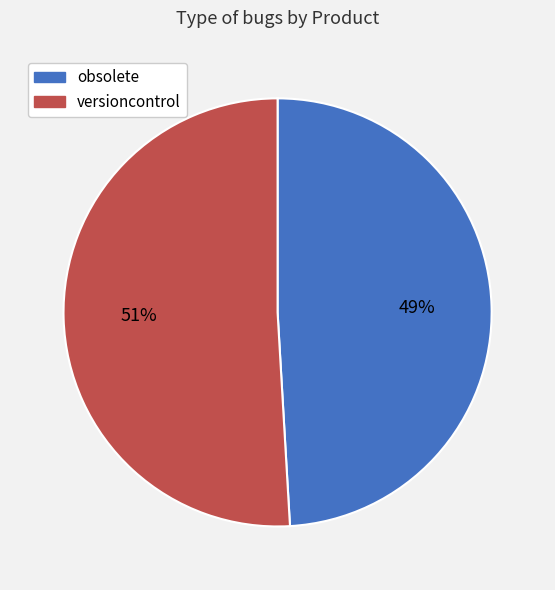

To the nearest percent, what portion does versioncontrol represent?

51%